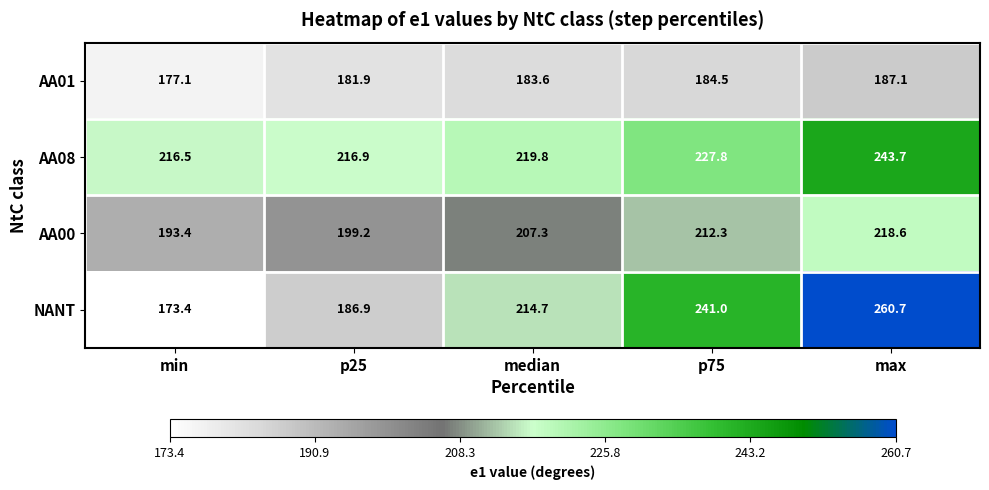

At which label does AA08 reach its peak?

max